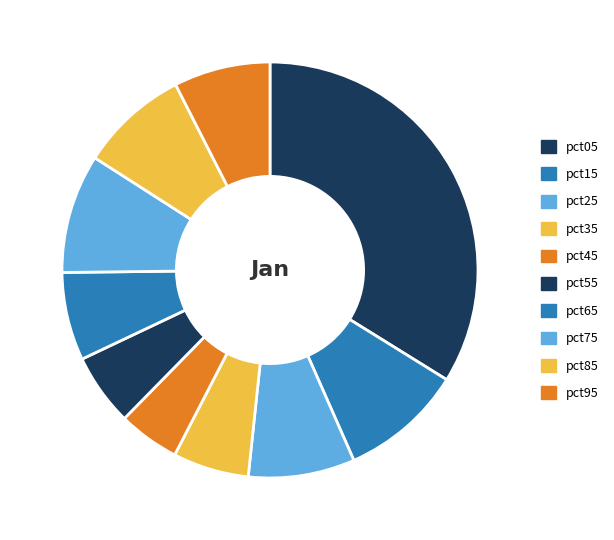

How many segments does this pie chart have?

10